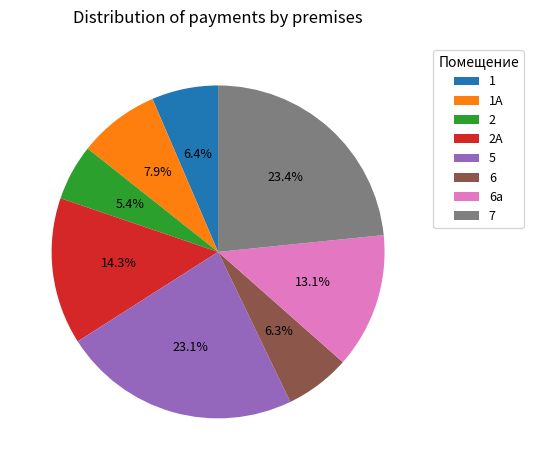

To the nearest percent, what is the combined percentage of 2 and 6а?

19%